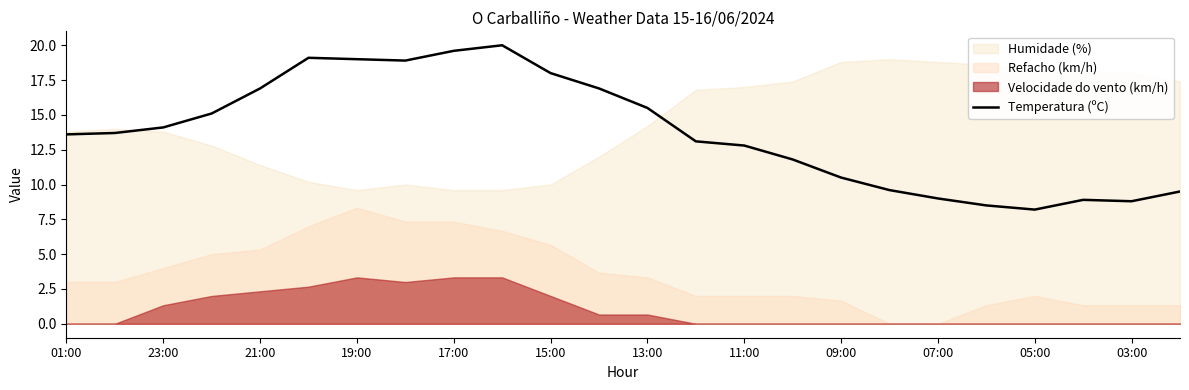

The Temperatura (ºC) series shows 13.6 at 01:00. True or false?

True